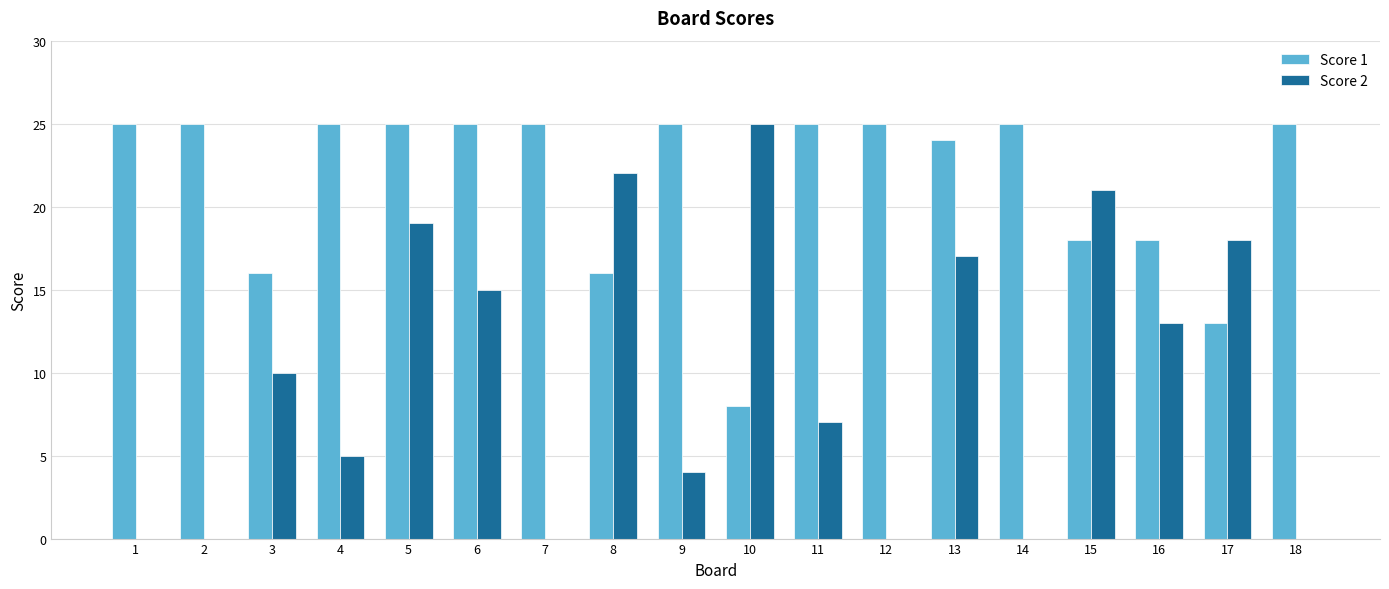

How many series are shown in this chart?

2